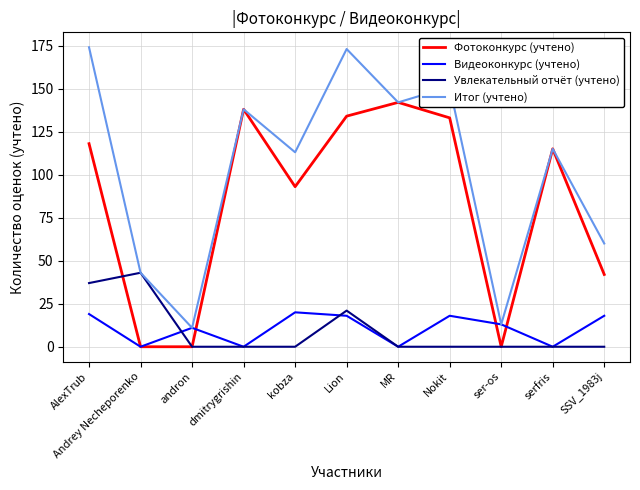

What is the difference between the second highest and minimum values in the Фотоконкурс (учтено) series?

138